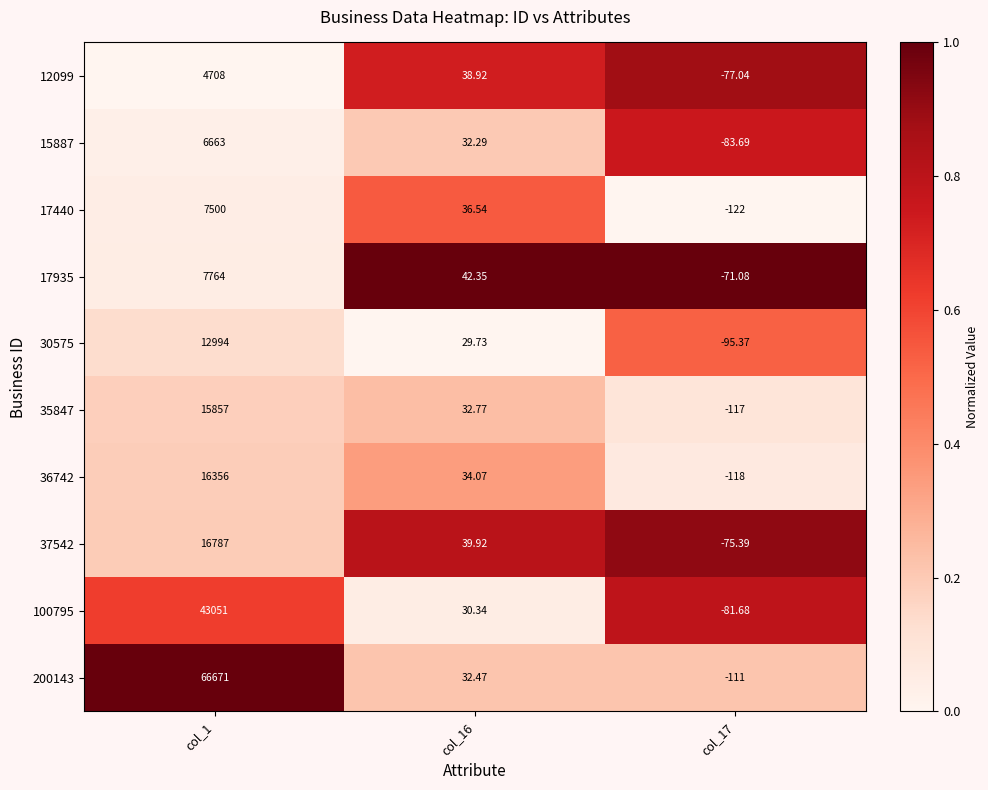

Is the value of 200143 at col_16 greater than the value of 36742 at col_1?

No